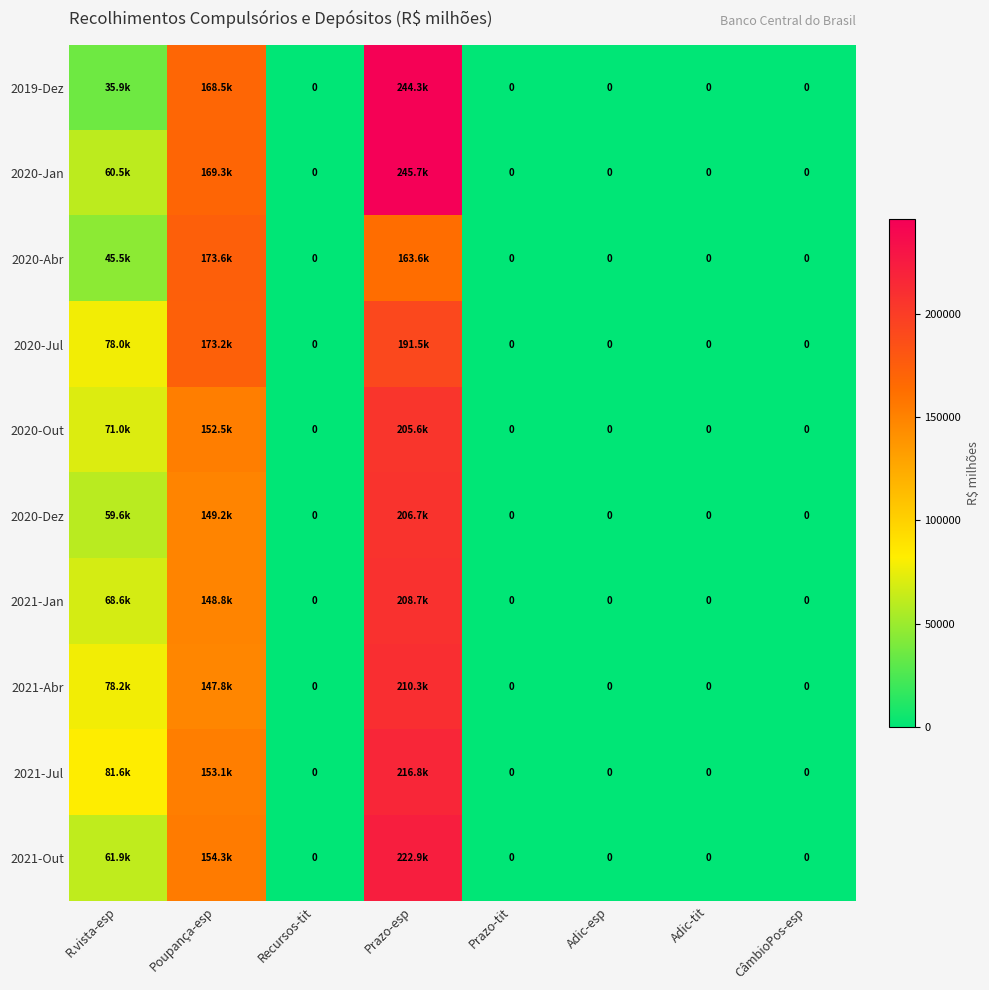

Which series has the largest total across all categories?

2020-Jan